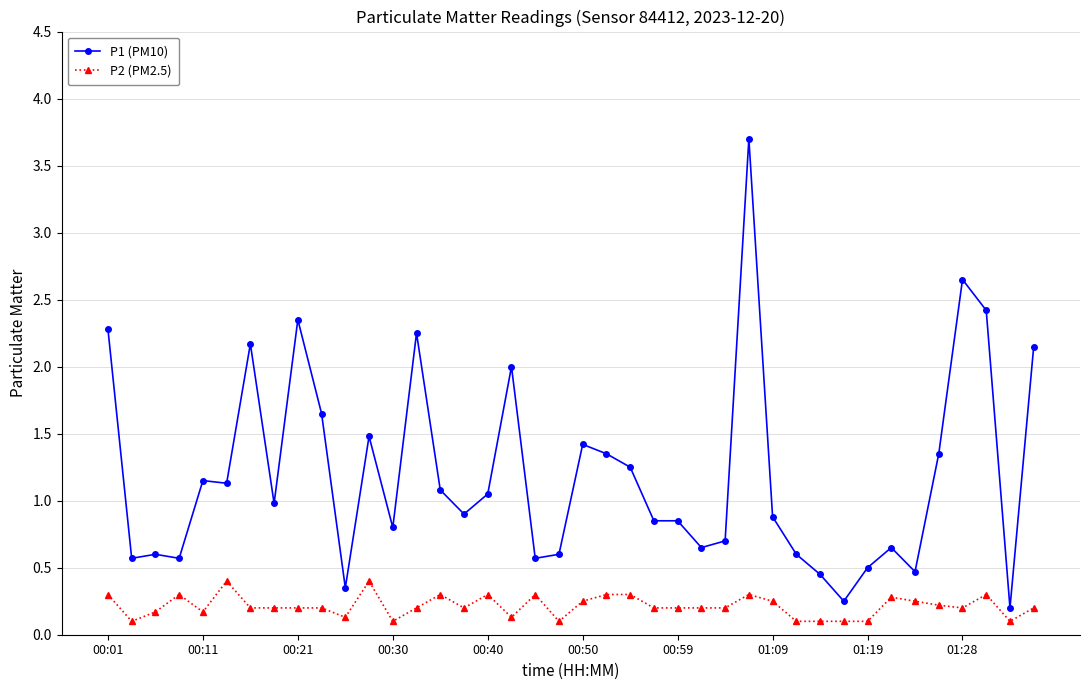

True or false: P2 (PM2.5) and P1 (PM10) cross at least once.

False